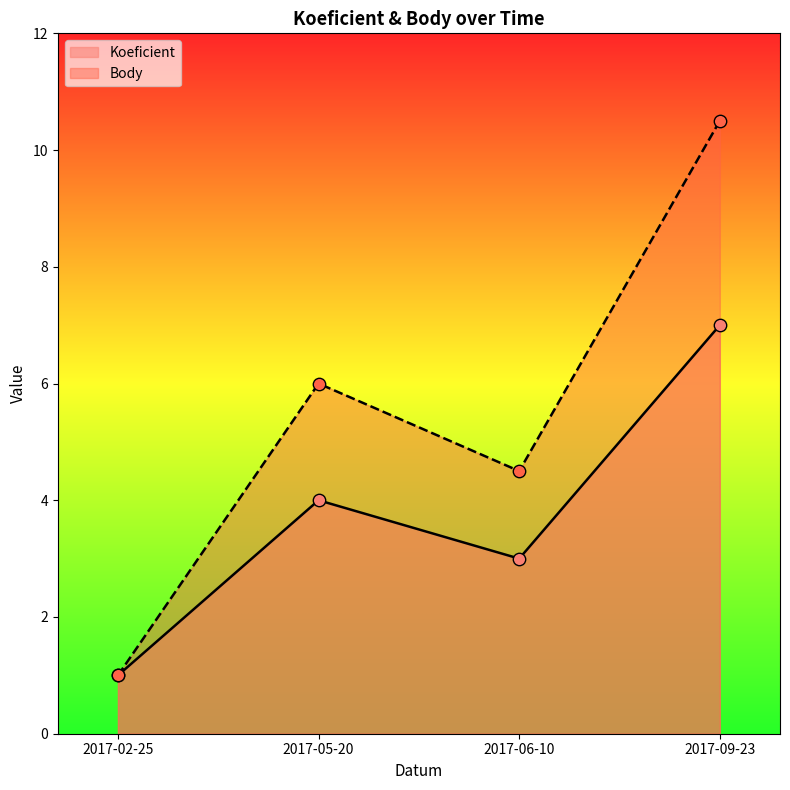

Which series contains the lowest Y value?

Koeficient